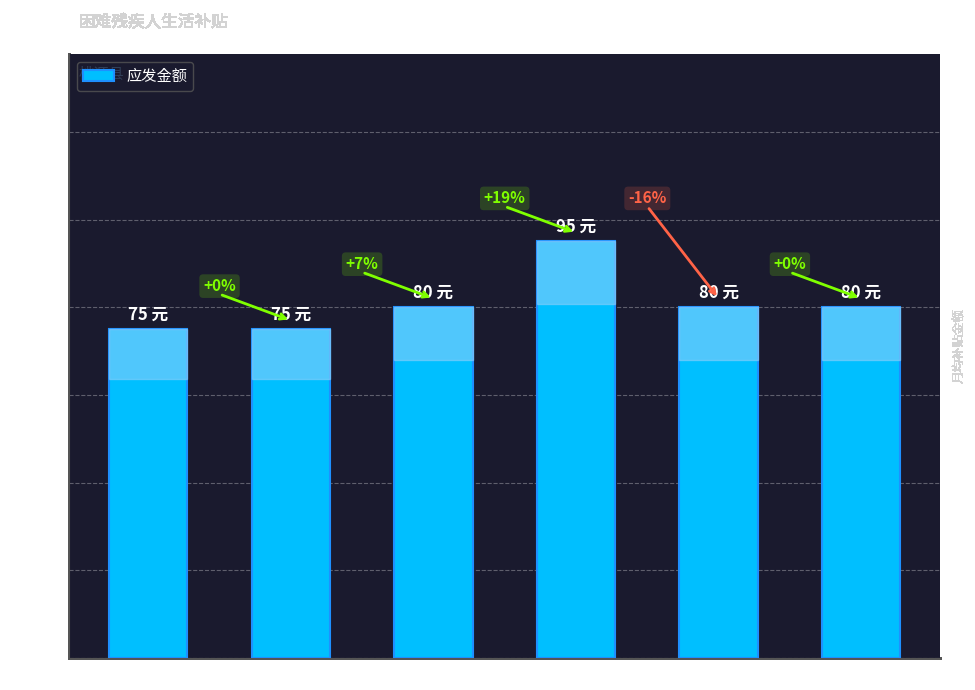

What is the label of the 1st bar from the left?

01月份